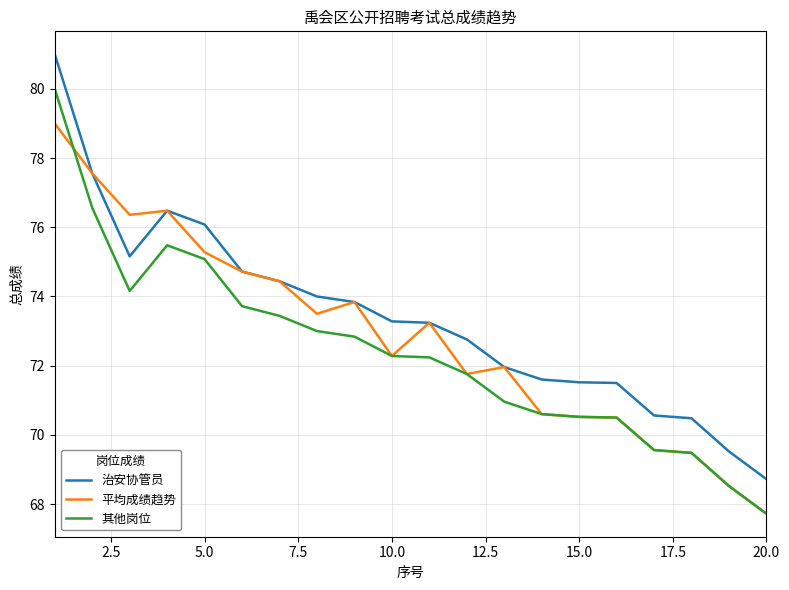

At how many categories does at least one series exceed 80?

1